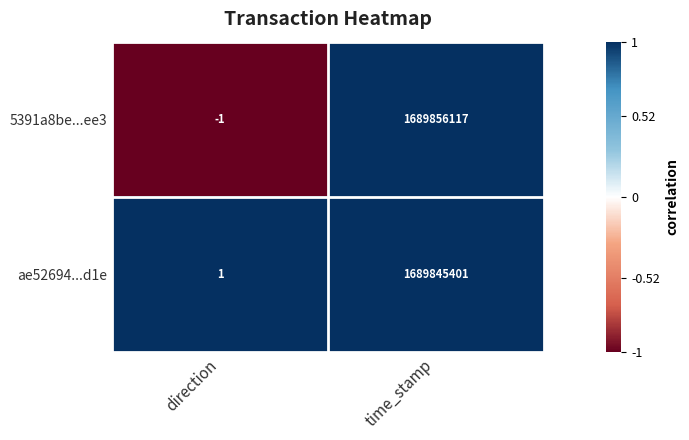

At direction, list the series in order from largest to smallest.

ae52694...d1e, 5391a8be...ee3